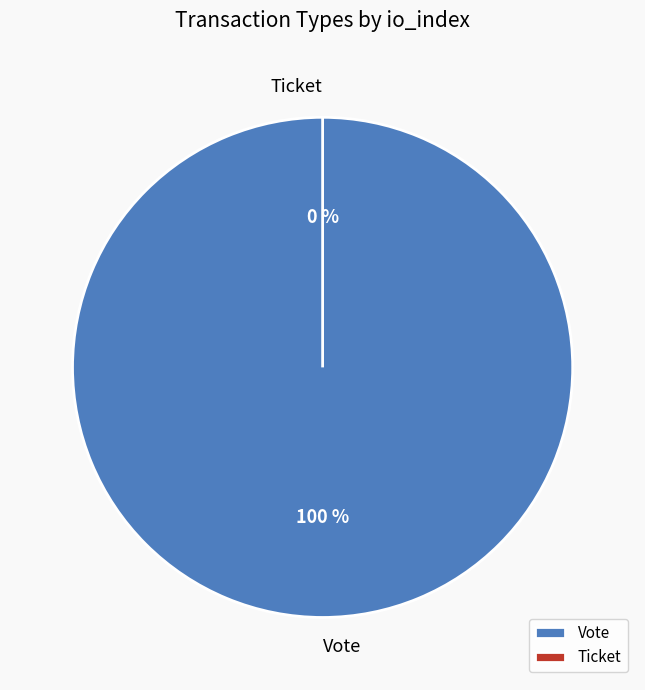

To the nearest percent, what is the difference between the Vote and Ticket slice percentages?

100%